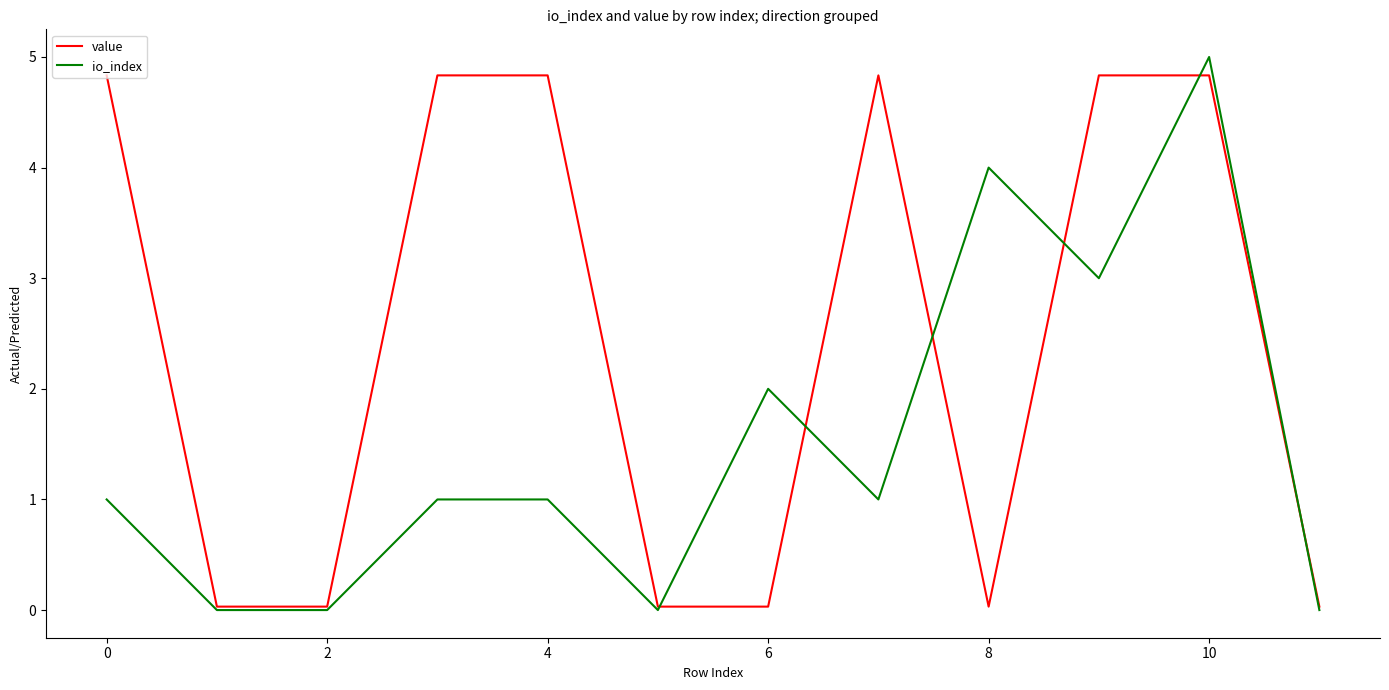

What is the greatest value displayed?

5.0